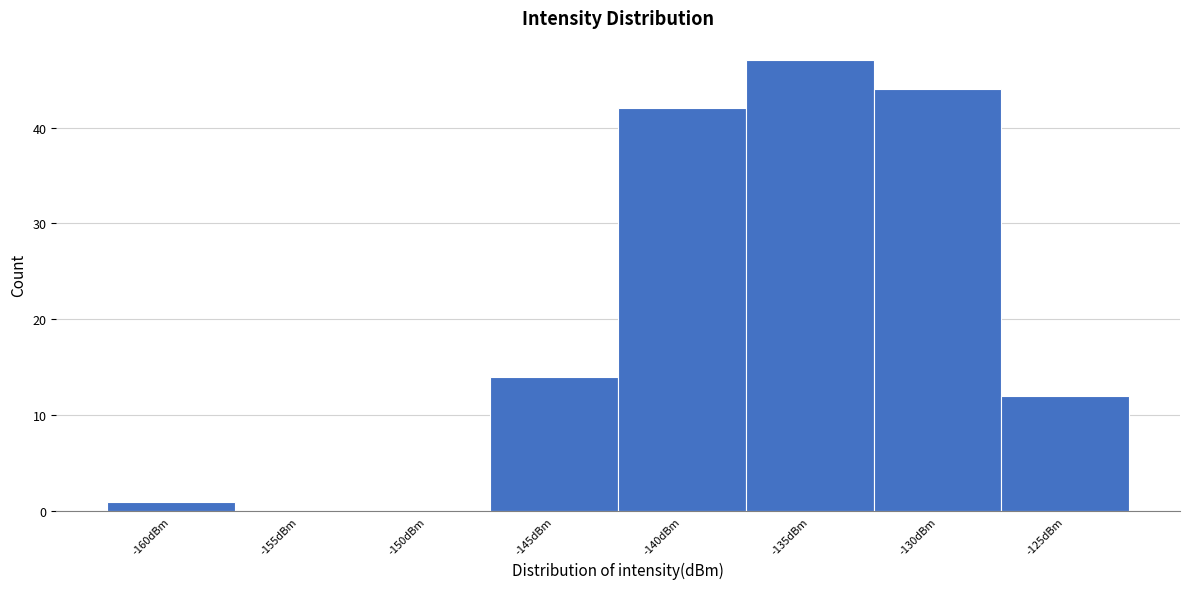

Reading left to right, extract all data points from this chart.

-160dBm=1	-155dBm=0	-150dBm=0	-145dBm=14	-140dBm=42	-135dBm=47	-130dBm=44	-125dBm=12